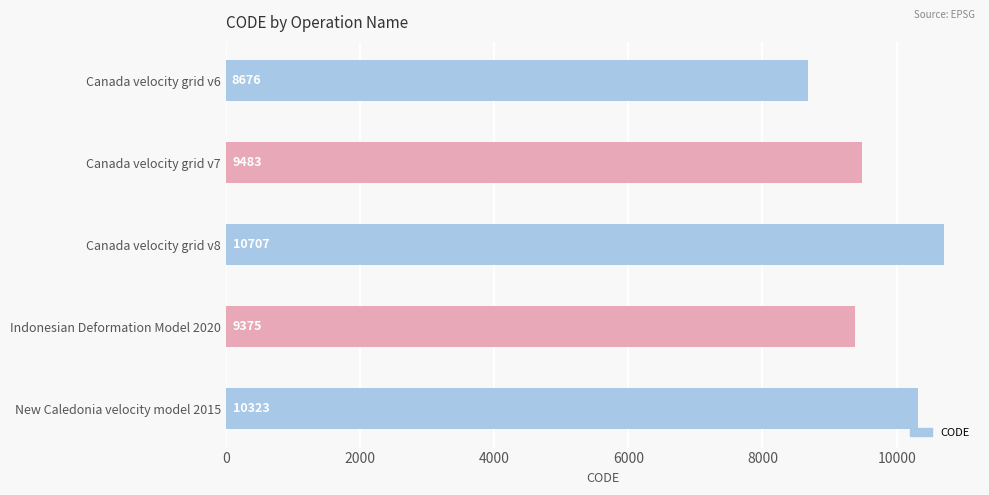

The value at Canada velocity grid v7 is 9483. True or false?

True